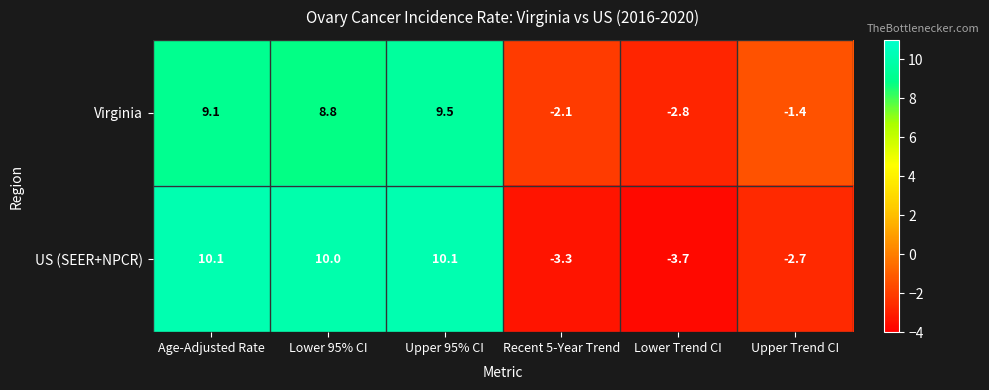

What is the approximate value of US (SEER+NPCR) at Lower Trend CI?

-3.7